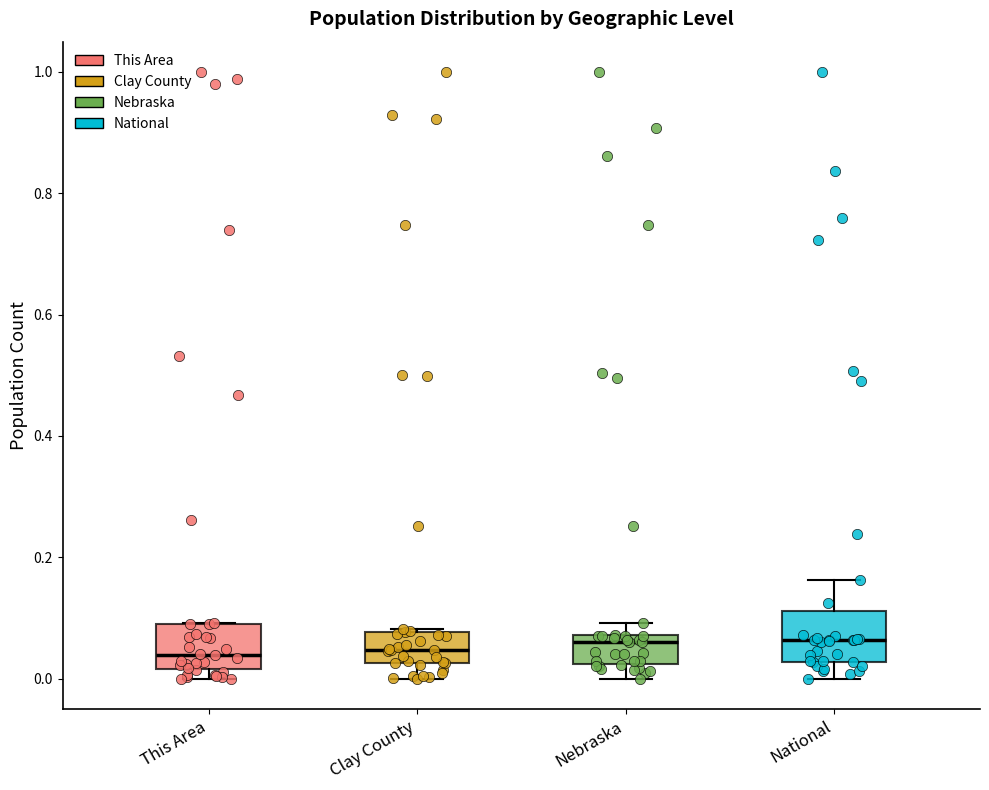

Where does the median line of the box for Clay County sit on the y-axis? The values are not printed on the chart, so give them approximately, as read against the axis.

0.04